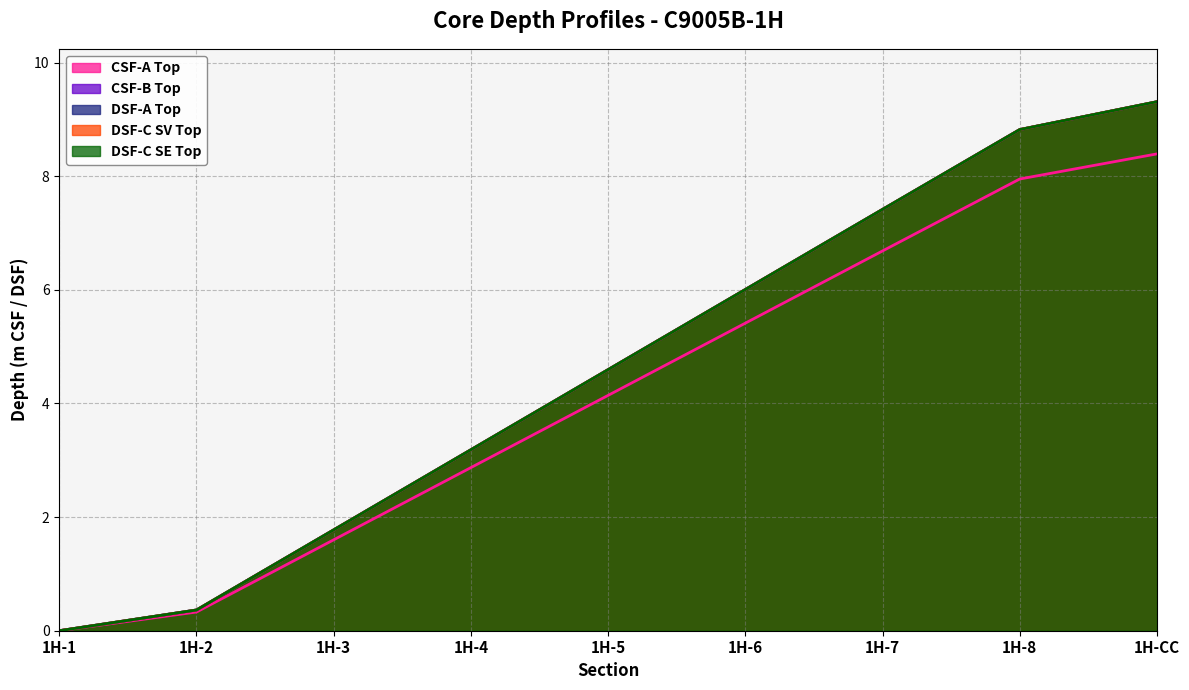

What is the spread (max minus min) of values at 1H-8?

0.9